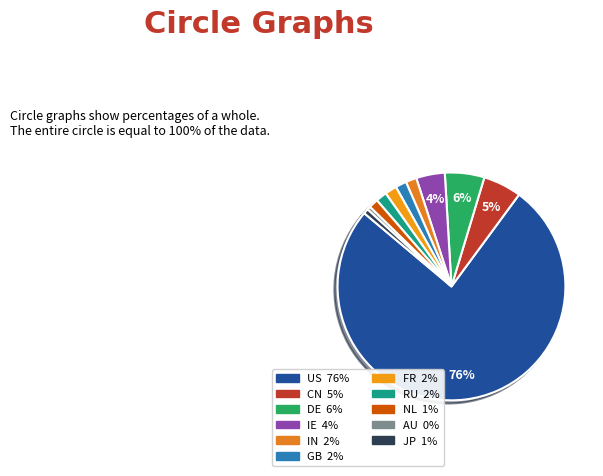

The IE slice represents 4% of the pie. True or false?

True